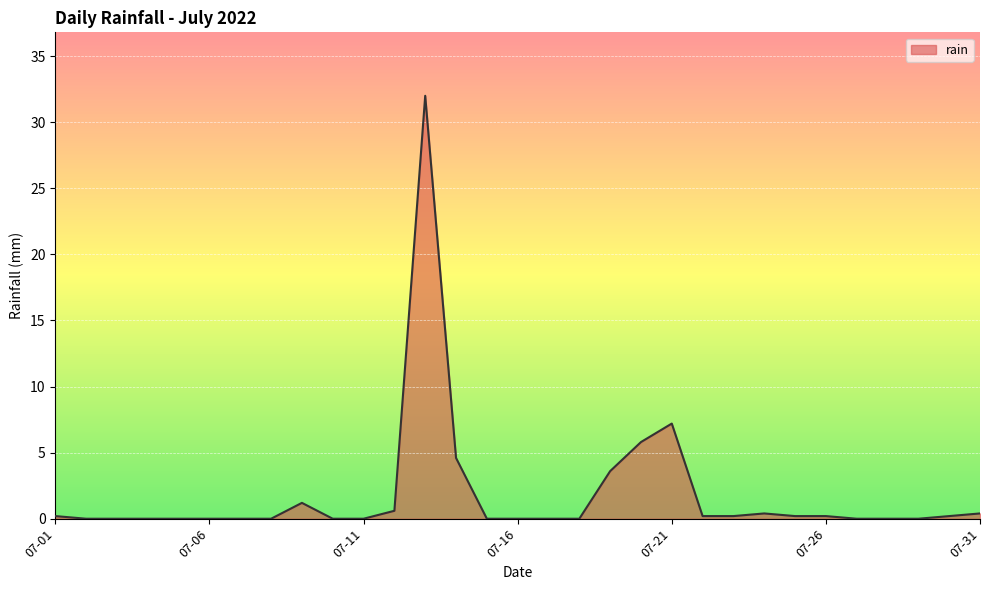

What is the maximum value shown in the chart?

32.0